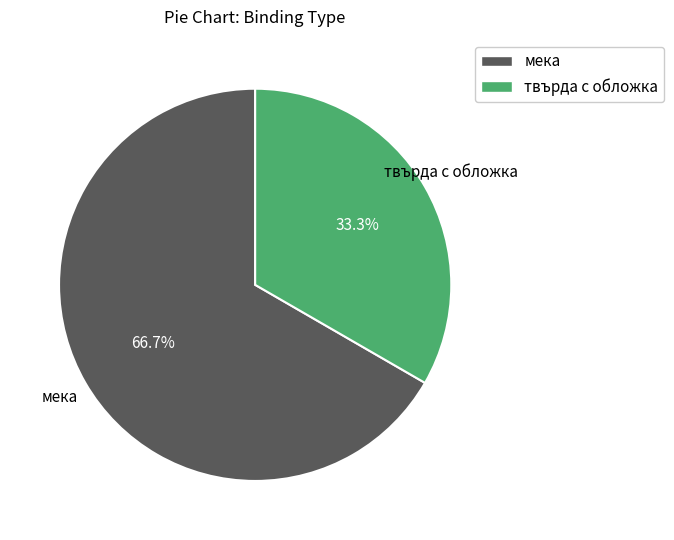

Does any single category account for the majority?

Yes